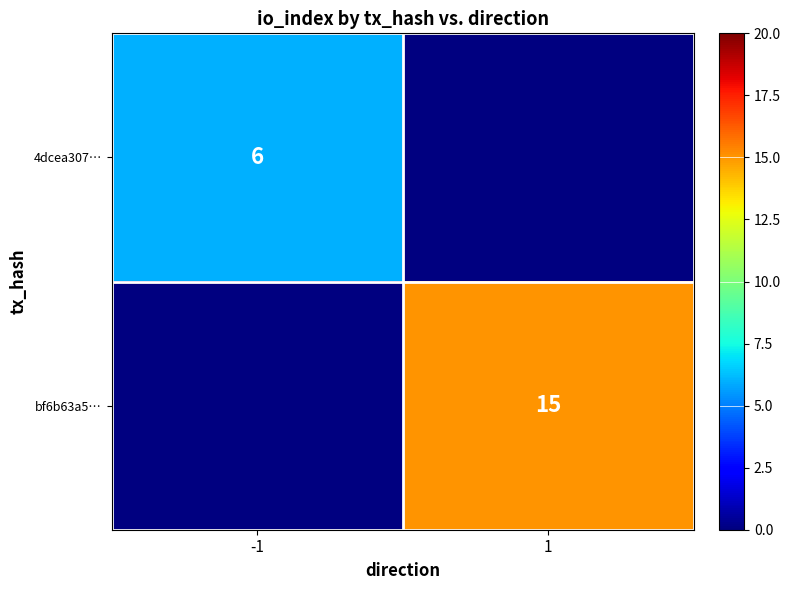

The value of bf6b63a5… at 1 is 25.1. True or false?

False